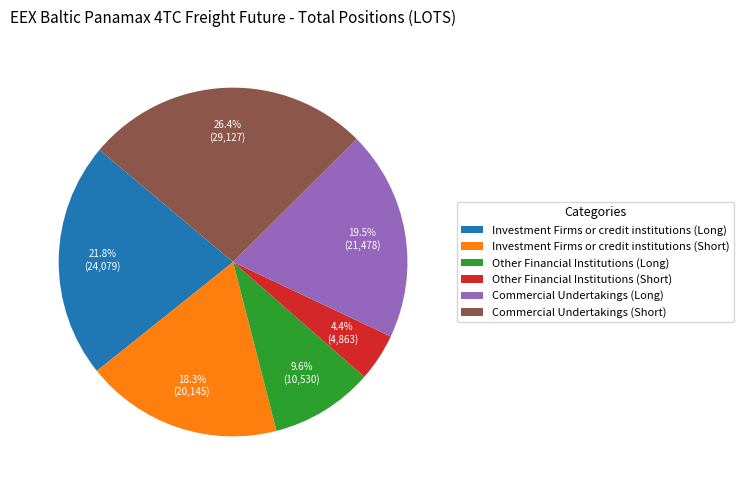

Between Commercial Undertakings (Short) and Other Financial Institutions (Short), which is larger?

Commercial Undertakings (Short)